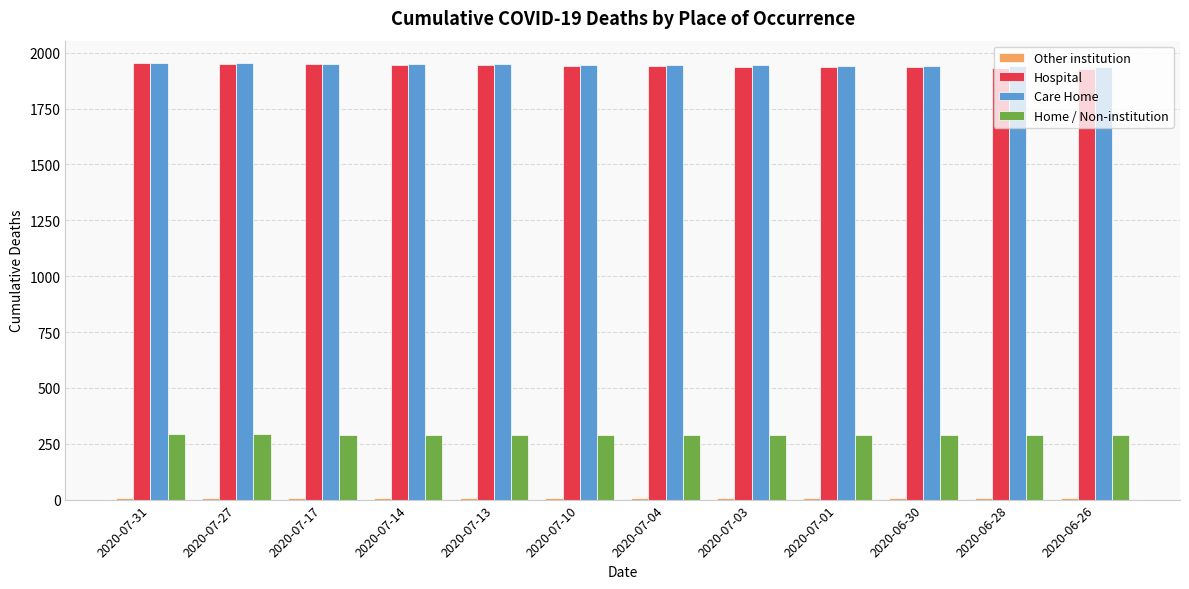

The value of Hospital at 2020-07-27 is 1950. True or false?

True